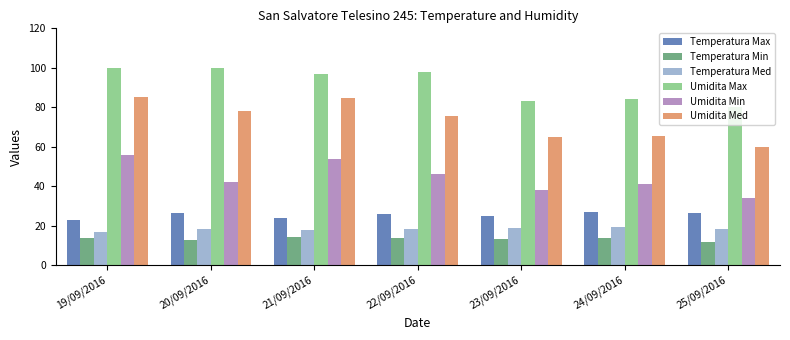

What is the greatest value displayed?

100.0